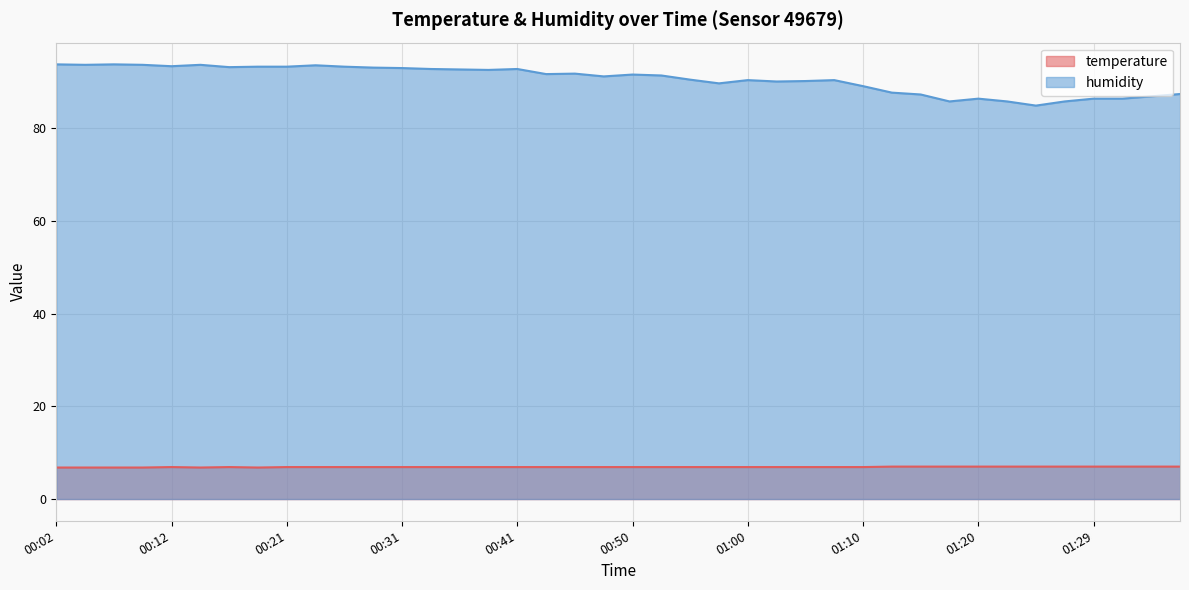

What is the label of the 38th point from the right?

00:07